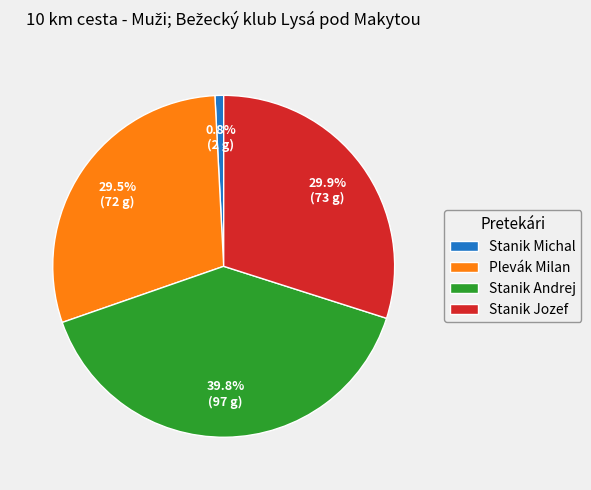

To the nearest percent, what is the difference between the largest and smallest slice percentages?

39%